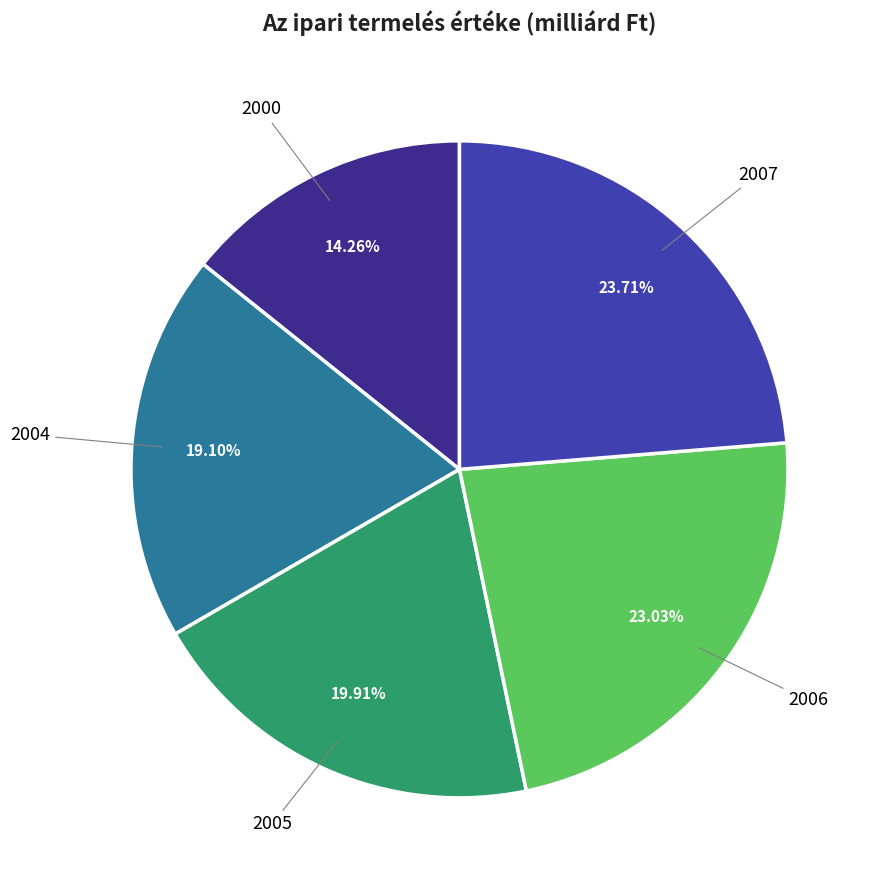

To the nearest percent, what is the difference between the largest and smallest slice percentages?

9%